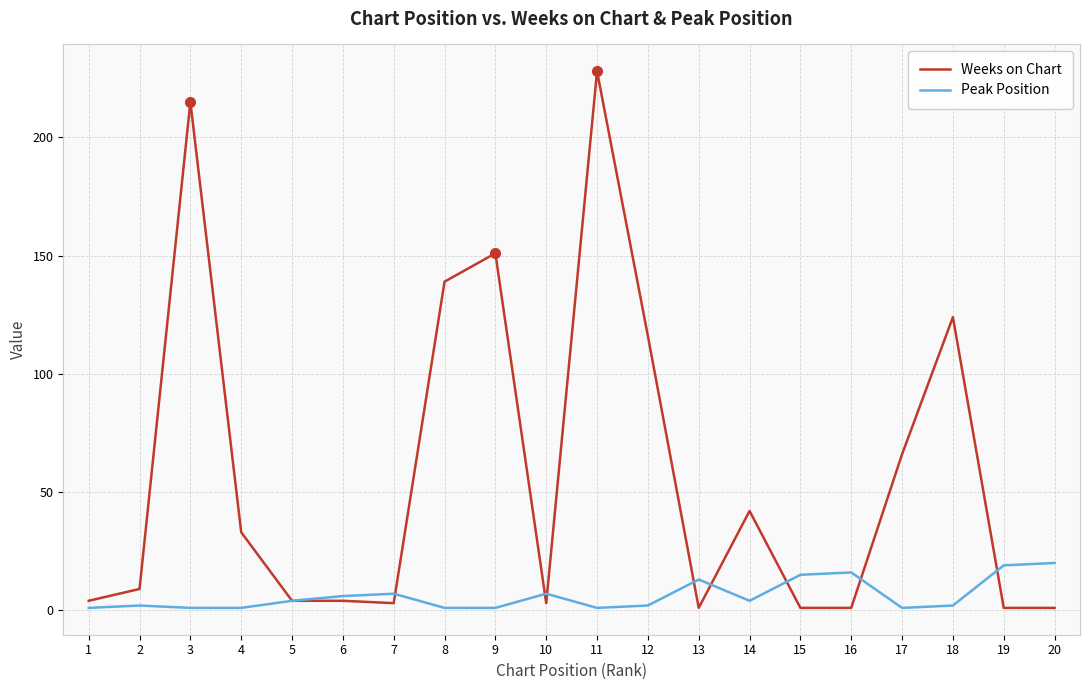

Reading left to right, extract all data points from this chart.

Weeks on Chart: 4	9	215	33	4	4	3	139	151	3	228	116	1	42	1	1	66	124	1	1
Peak Position: 1	2	1	1	4	6	7	1	1	7	1	2	13	4	15	16	1	2	19	20